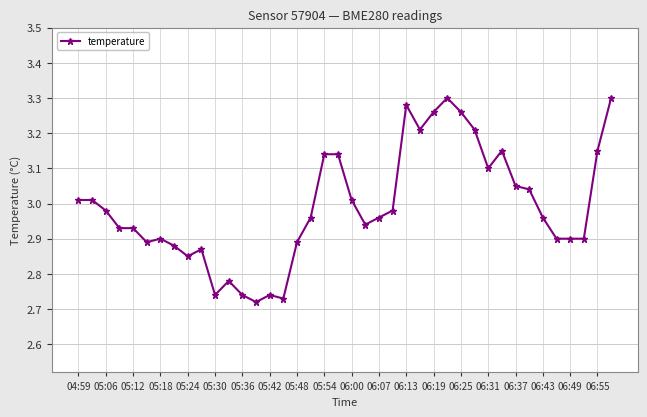

What is the difference between the maximum and minimum values?

0.6